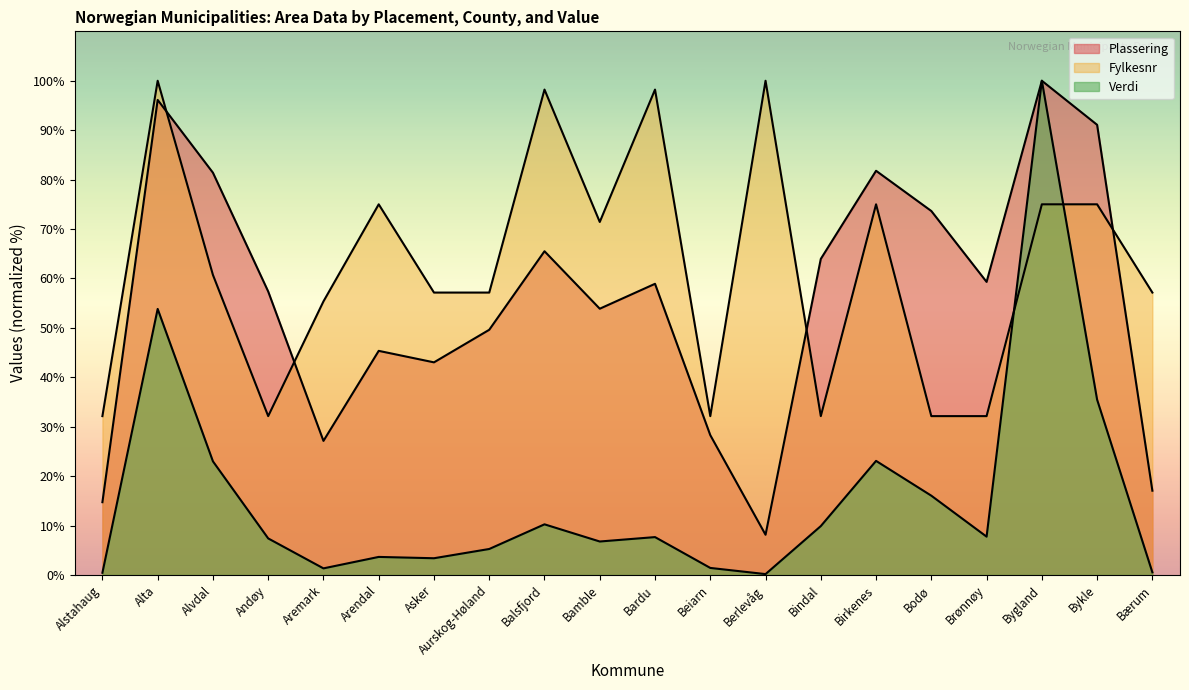

What is the difference between the maximum and minimum values in the Plassering series?

91.9